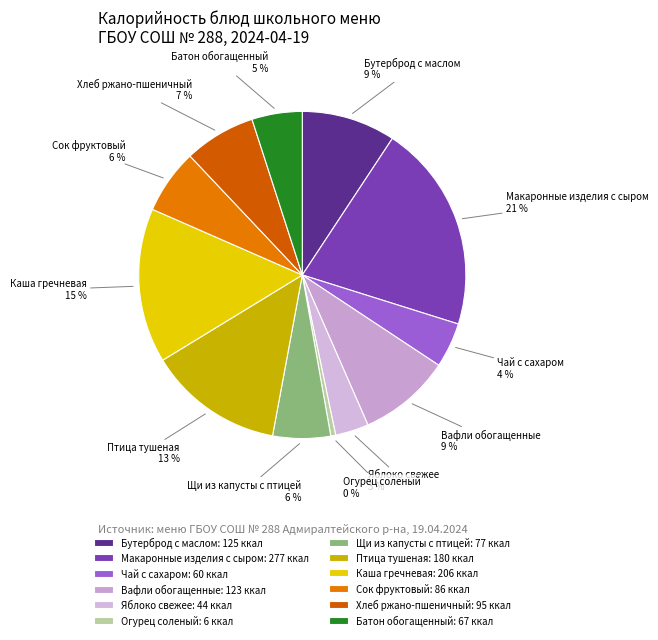

Count the number of slices in the pie.

12